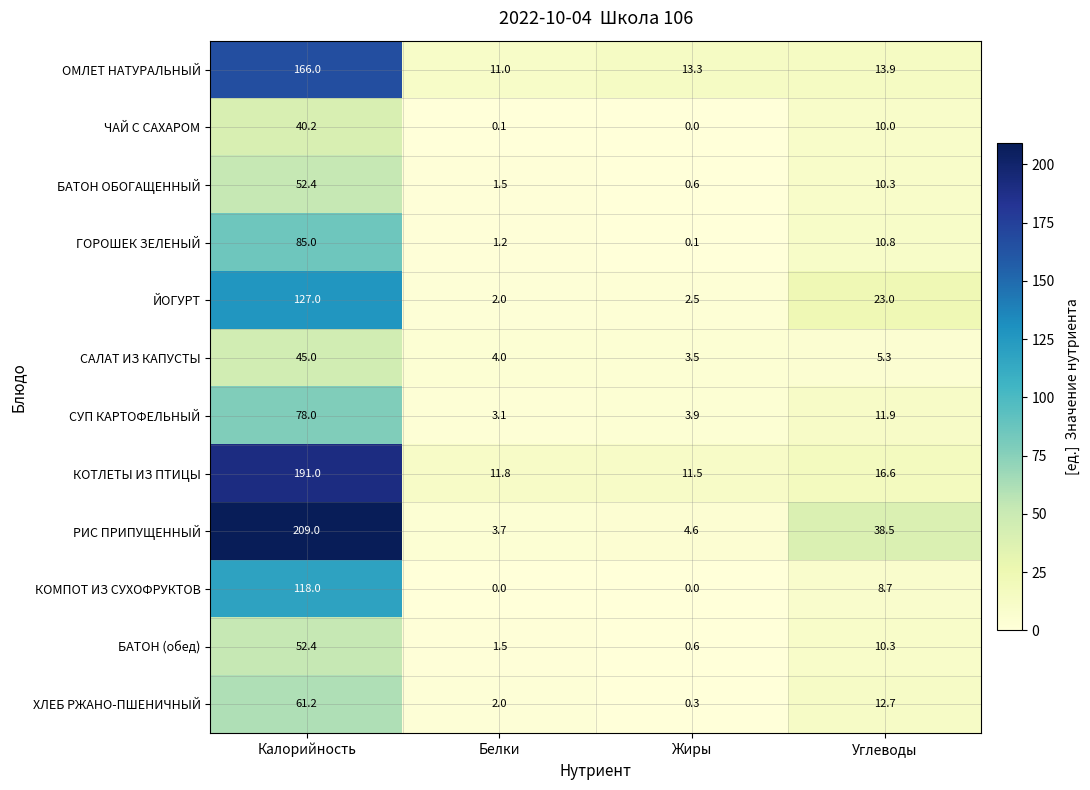

Where is ОМЛЕТ НАТУРАЛЬНЫЙ nearest to the value 88?

Углеводы